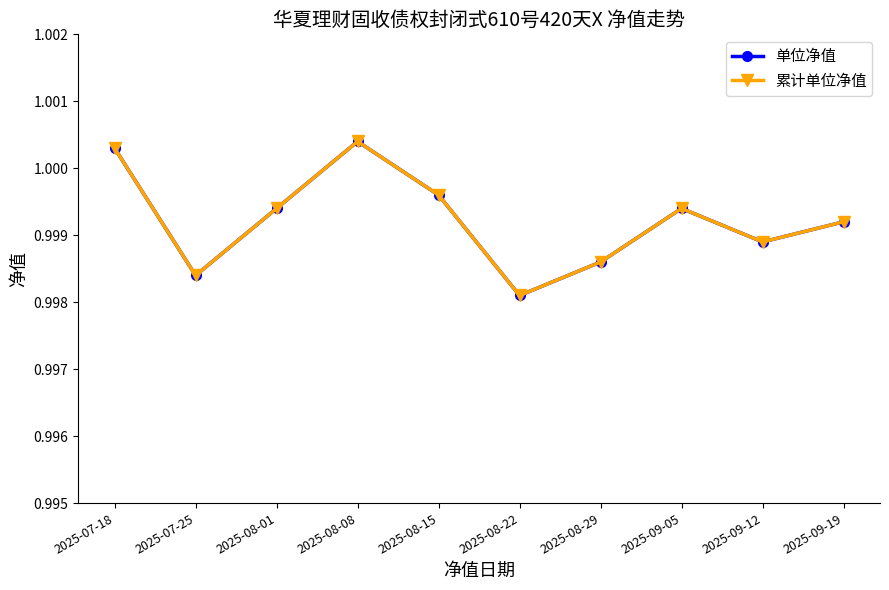

True or false: 单位净值 and 累计单位净值 cross at least once.

False